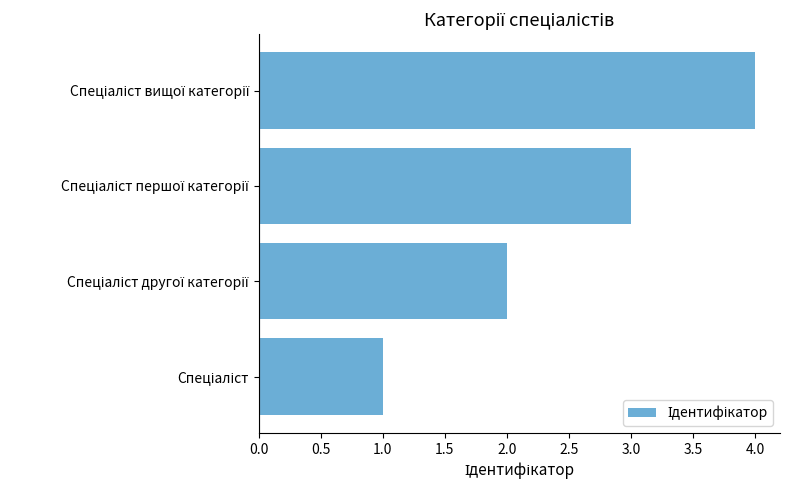

What is the difference between the maximum and second lowest values?

2